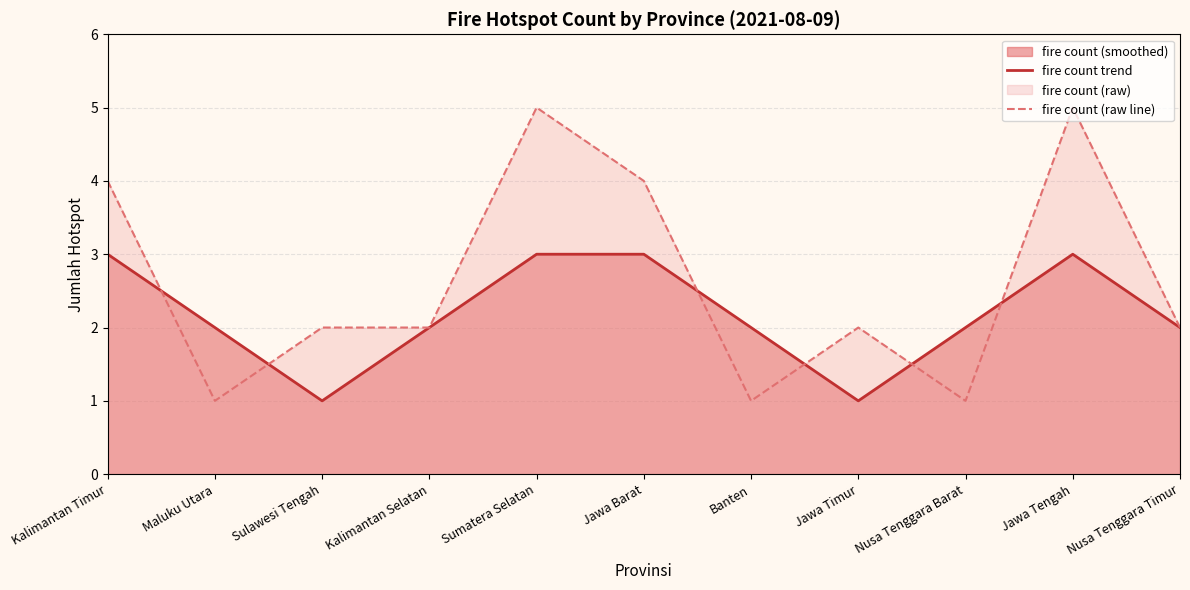

How many lines are shown in the chart?

2